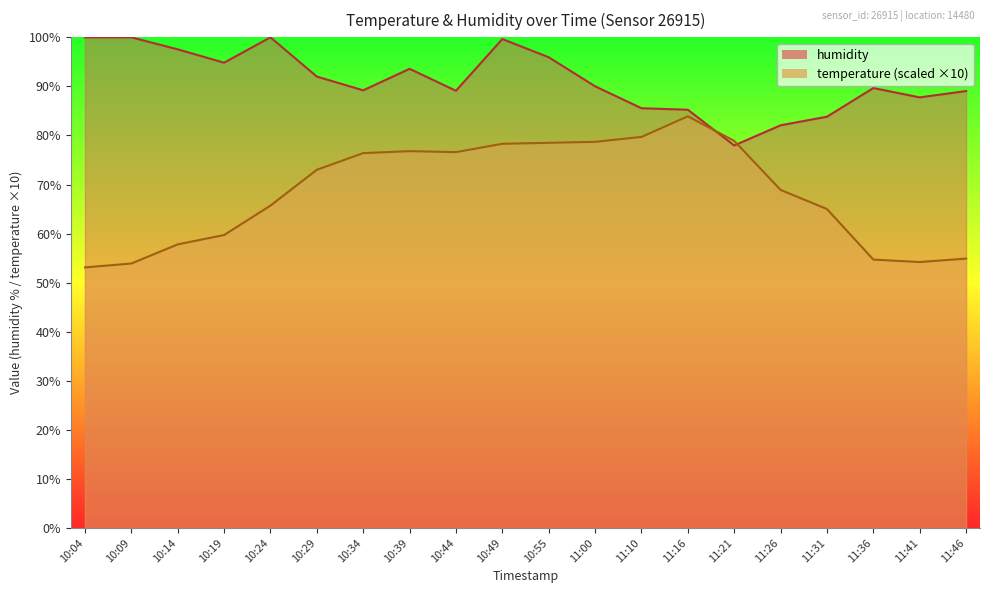

True or false: humidity has a value of 46.3 at 11:36.

False